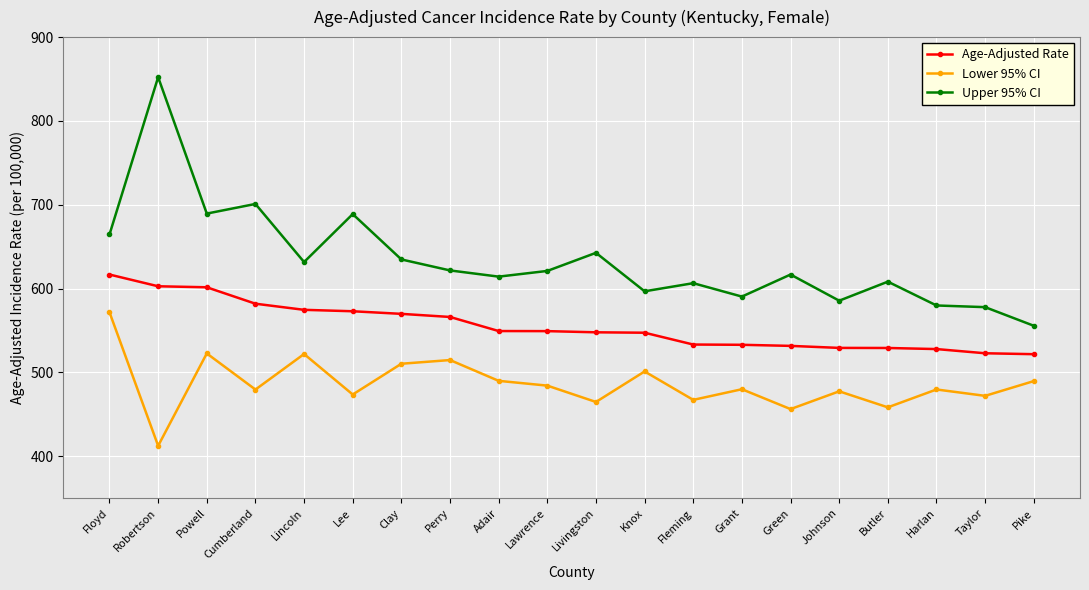

What is the lowest value of the Lower 95% CI series?

412.5